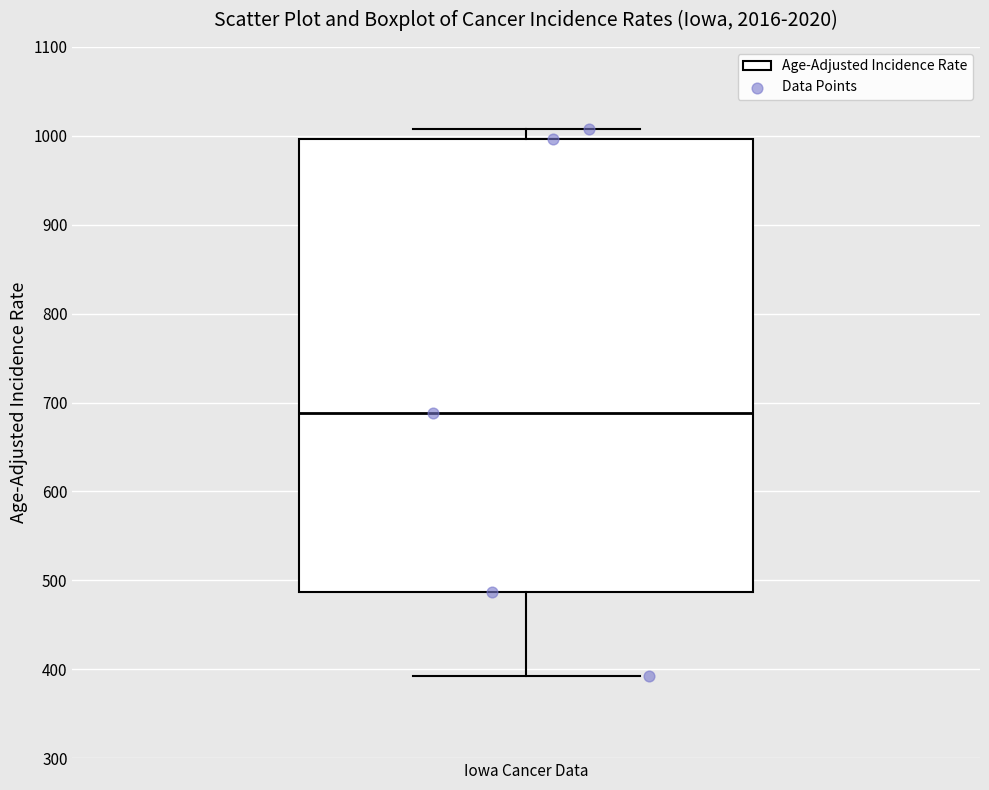

Transcribe this box plot: give where the median line is, the range the box spans, and where the two whiskers end, as read against the y-axis. The values are not printed on the chart, so give them approximately, as read against the axis.

median 690, box 490 to 1000, whiskers 390 to 1010